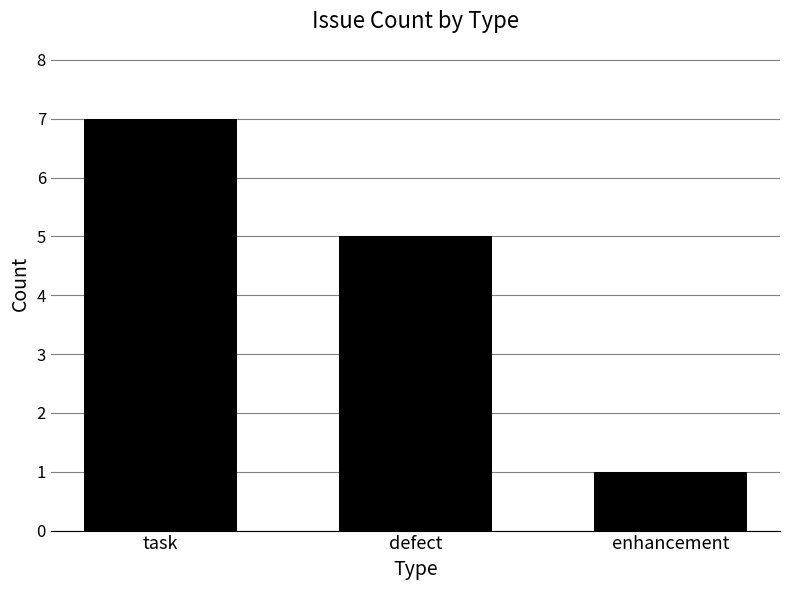

What is the maximum value shown in the chart?

7